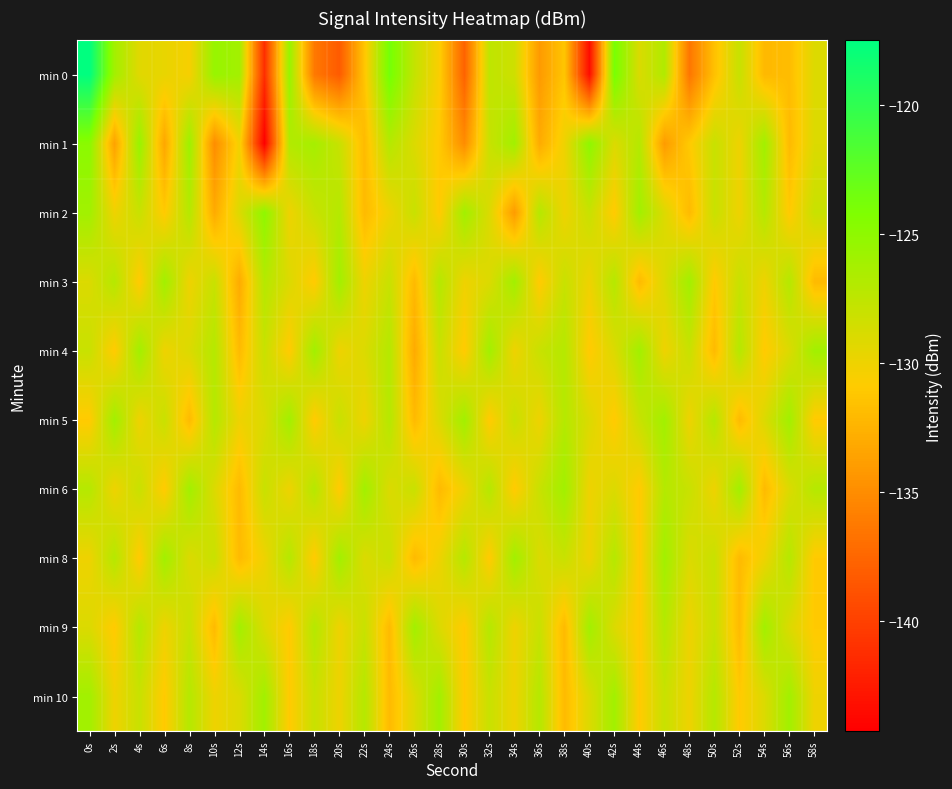

At which category is the sum across all series the highest?

0s